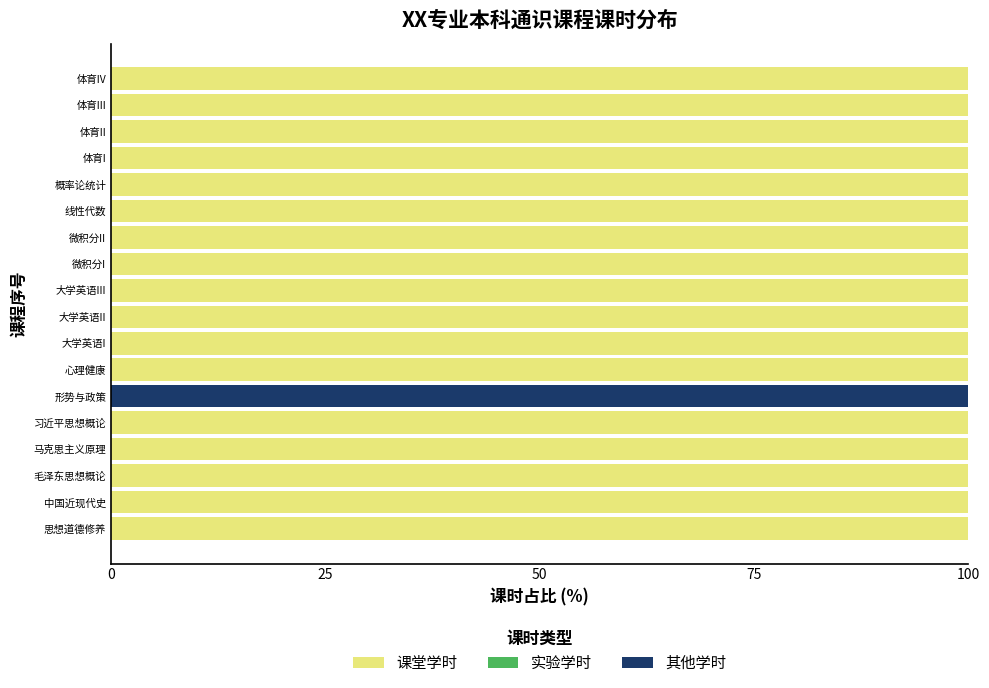

True or false: 课堂学时 has a value of 39 at 形势与政策.

False